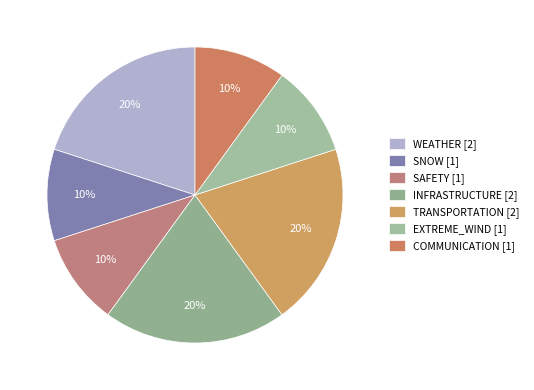

How many slices are in this pie chart?

7